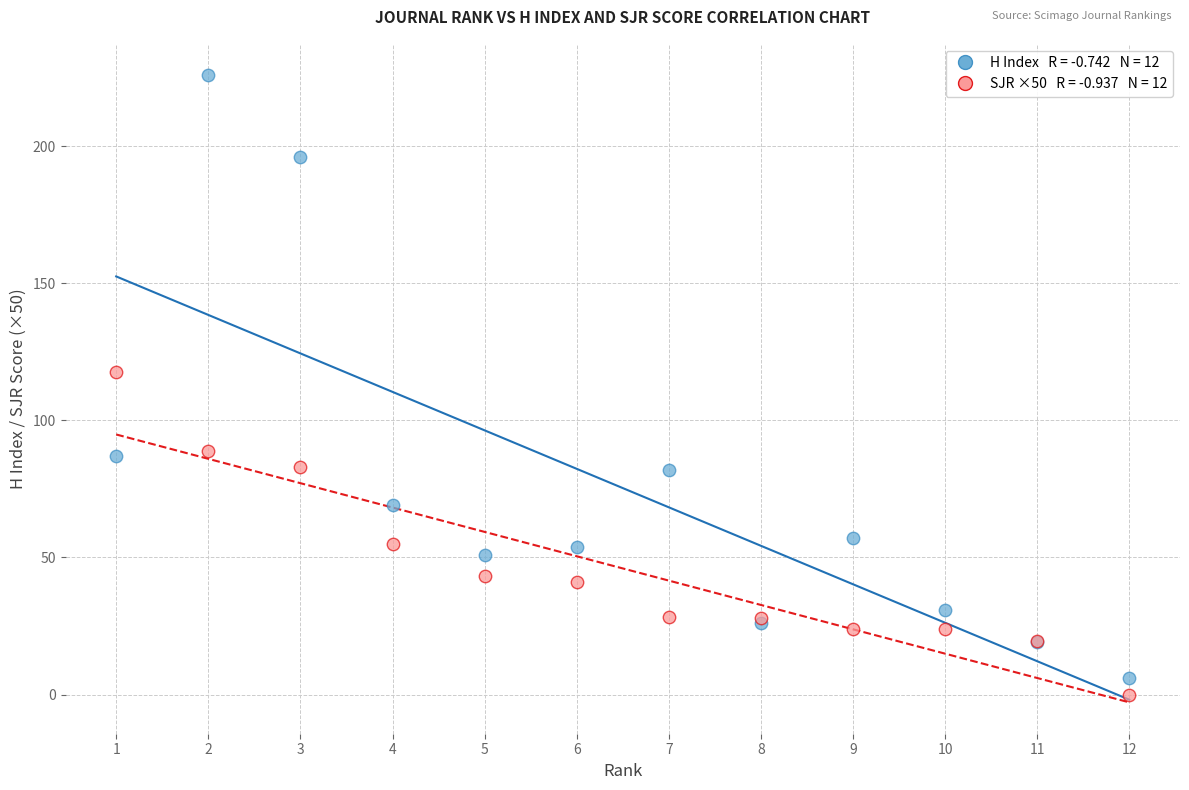

Across all series, what Y value is closest to 113?

117.6